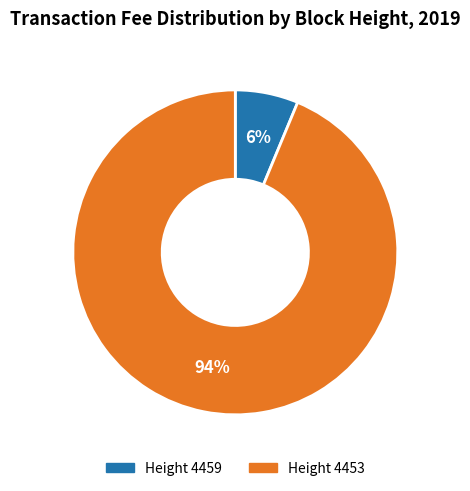

To the nearest percent, what is the average slice percentage?

50%